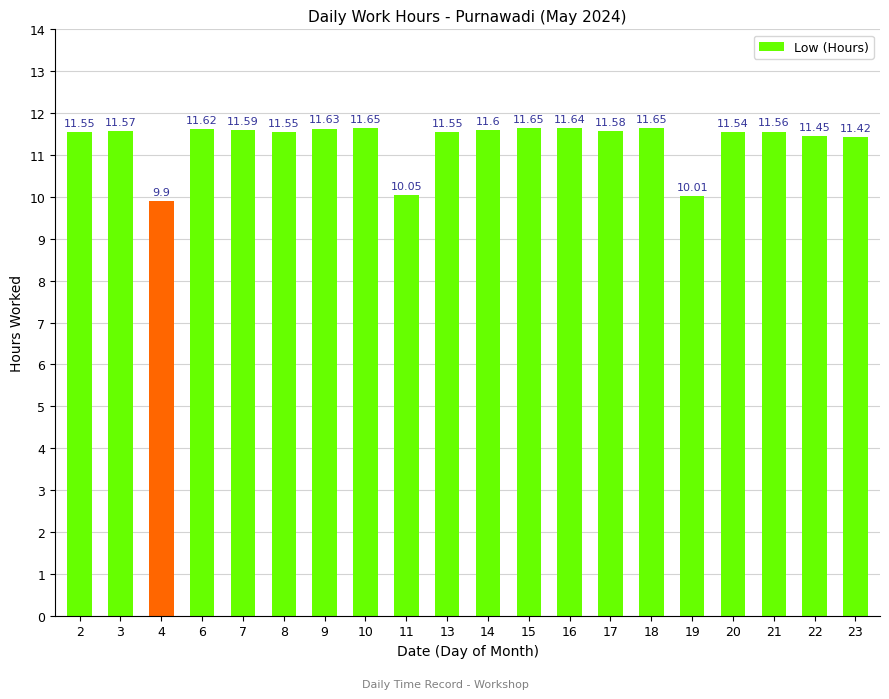

Between 15 and 16, which is larger?

15